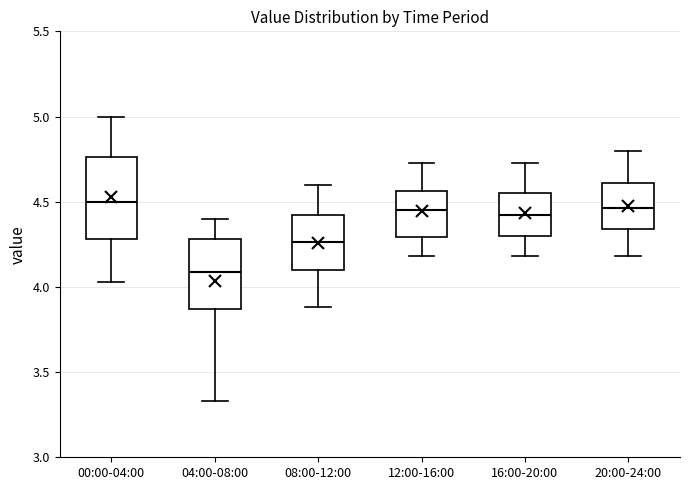

Reading left to right, read every box against the y-axis: the position of its median line, the range the box covers, and the ends of its whiskers. The values are not printed on the chart, so give them approximately, as read against the axis.

00:00-04:00: median 4.50, box 4.30 to 4.75, whiskers 4.05 to 5.00
04:00-08:00: median 4.10, box 3.85 to 4.30, whiskers 3.35 to 4.40
08:00-12:00: median 4.25, box 4.10 to 4.40, whiskers 3.90 to 4.60
12:00-16:00: median 4.45, box 4.30 to 4.55, whiskers 4.20 to 4.75
16:00-20:00: median 4.40, box 4.30 to 4.55, whiskers 4.20 to 4.75
20:00-24:00: median 4.45, box 4.35 to 4.60, whiskers 4.20 to 4.80